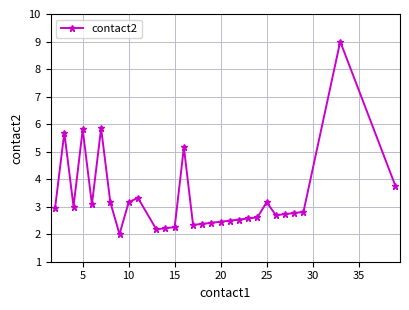

Does the chart have visible grid lines?

Yes